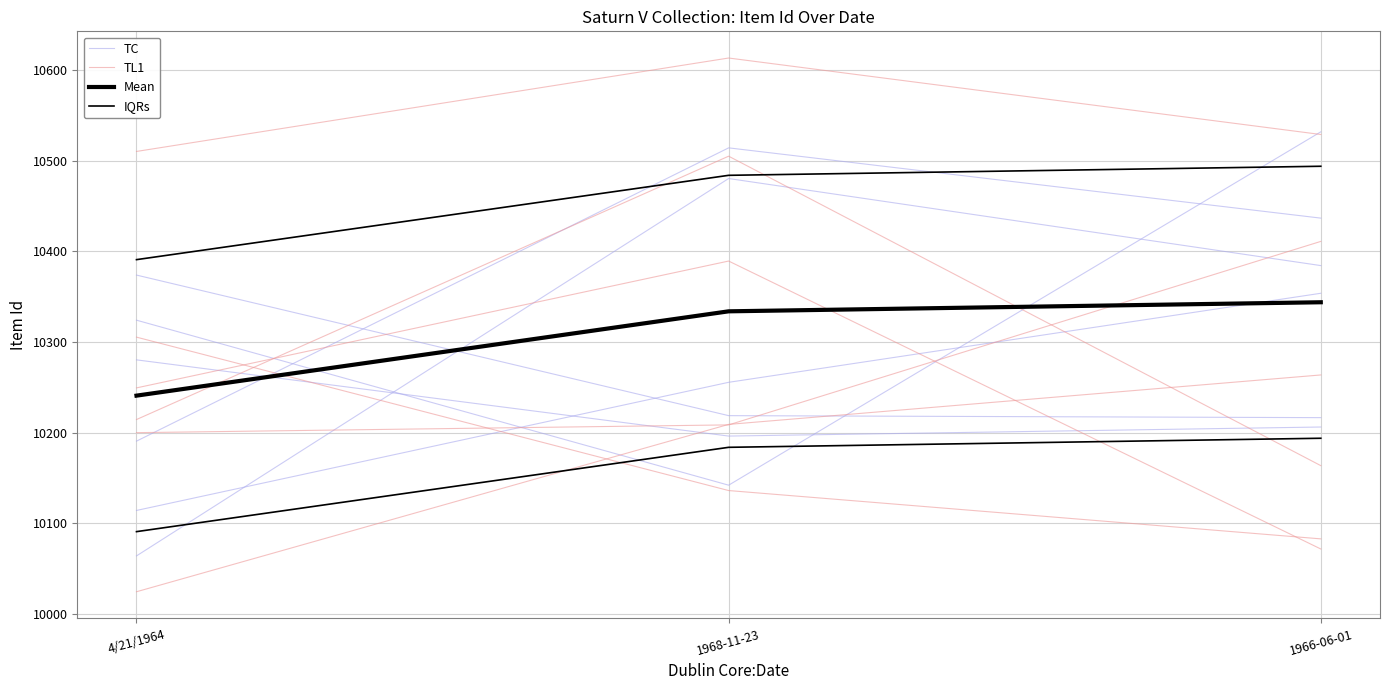

Is it true that Mean equals 18143.1 at 1968-11-23?

False